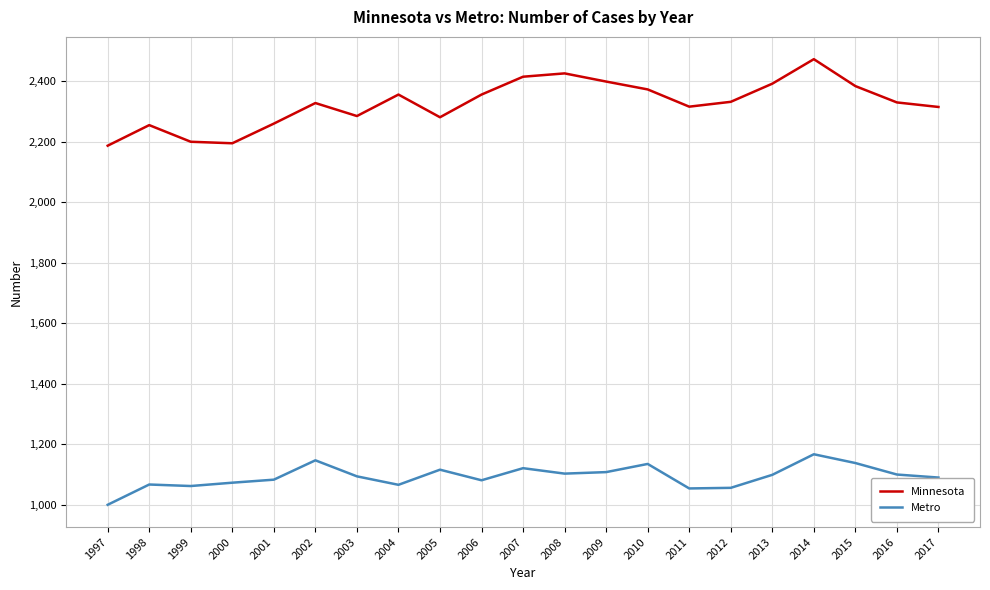

Which series changed the most between 1998 and 2015?

Minnesota